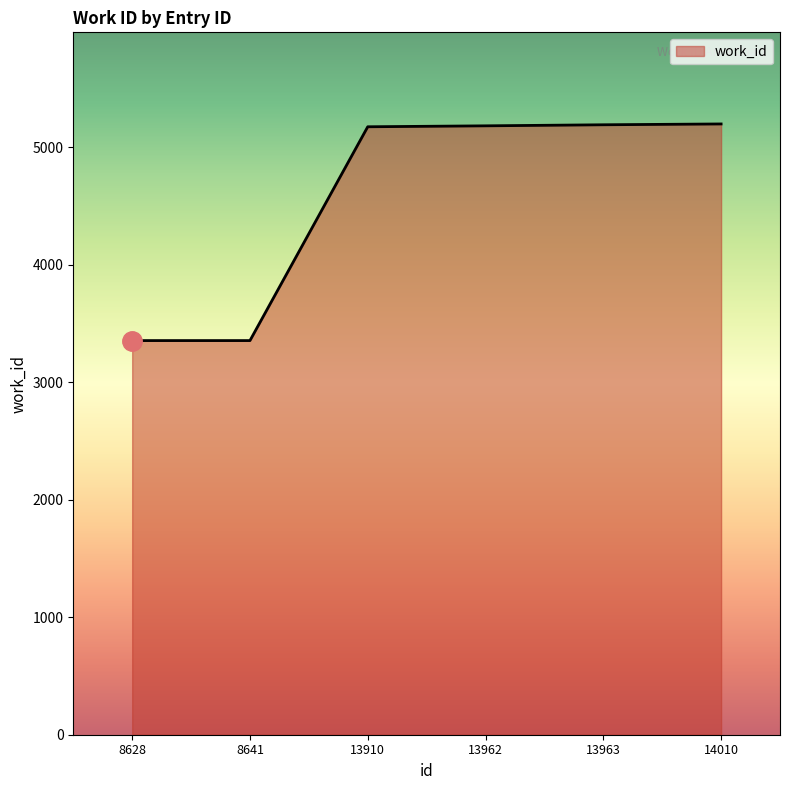

Is it true that the value at 13962 is 5183?

True